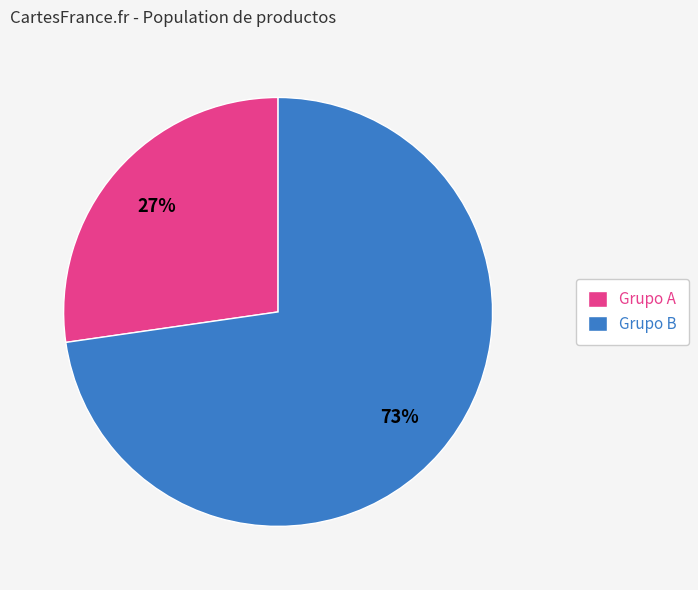

To the nearest percent, what percentage of the pie is Grupo B?

73%